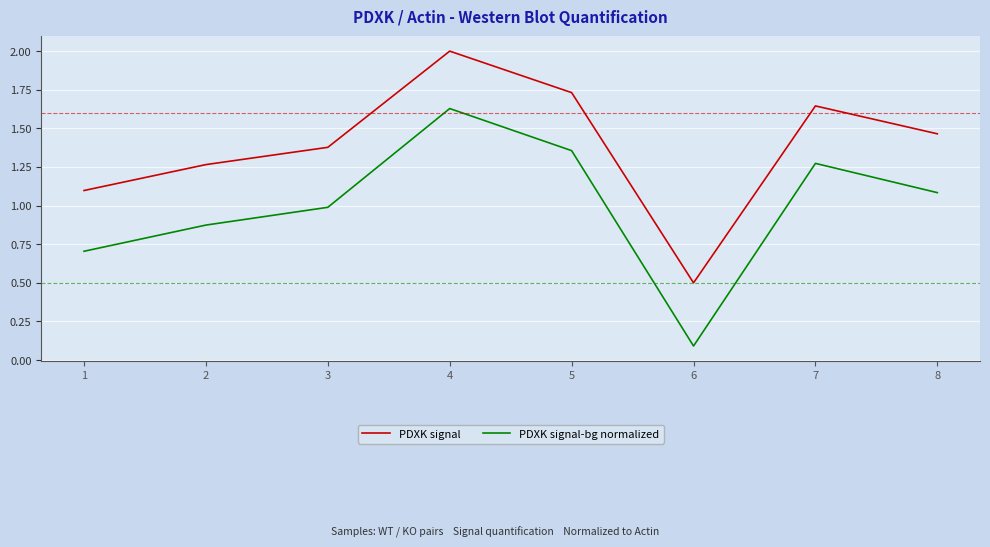

At which category is the sum across all series the highest?

4